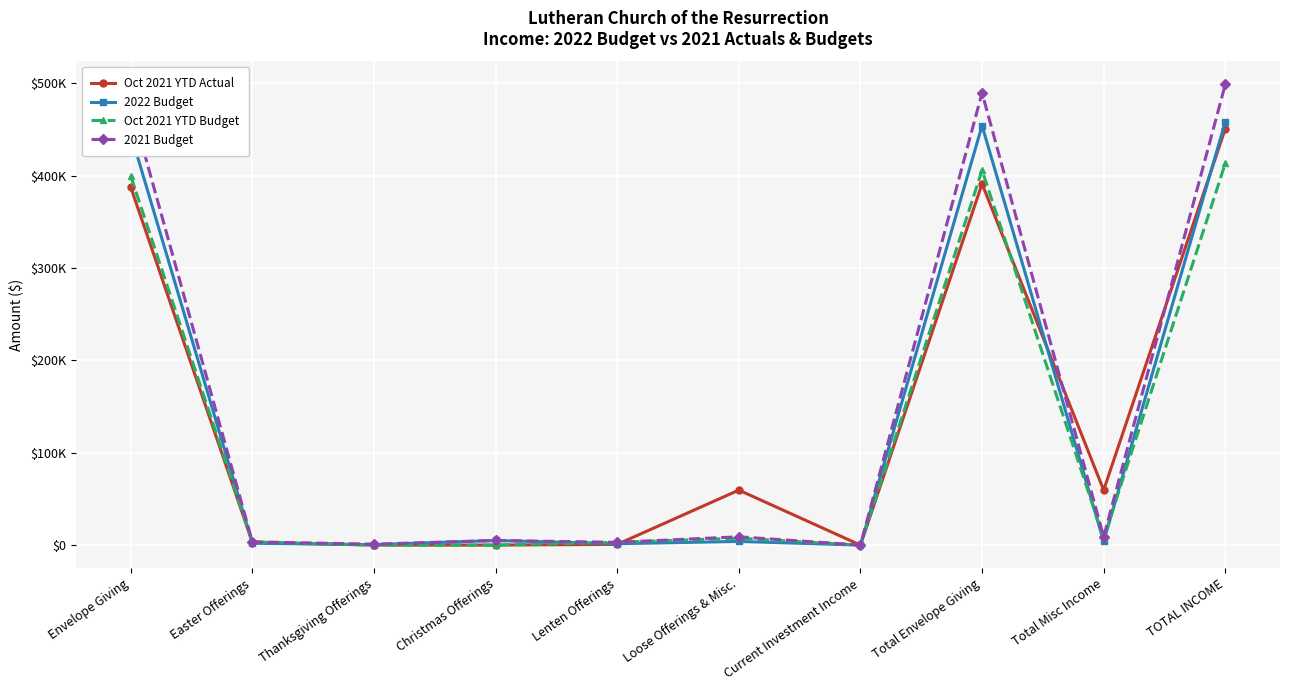

Which series has the widest spread of values?

2021 Budget